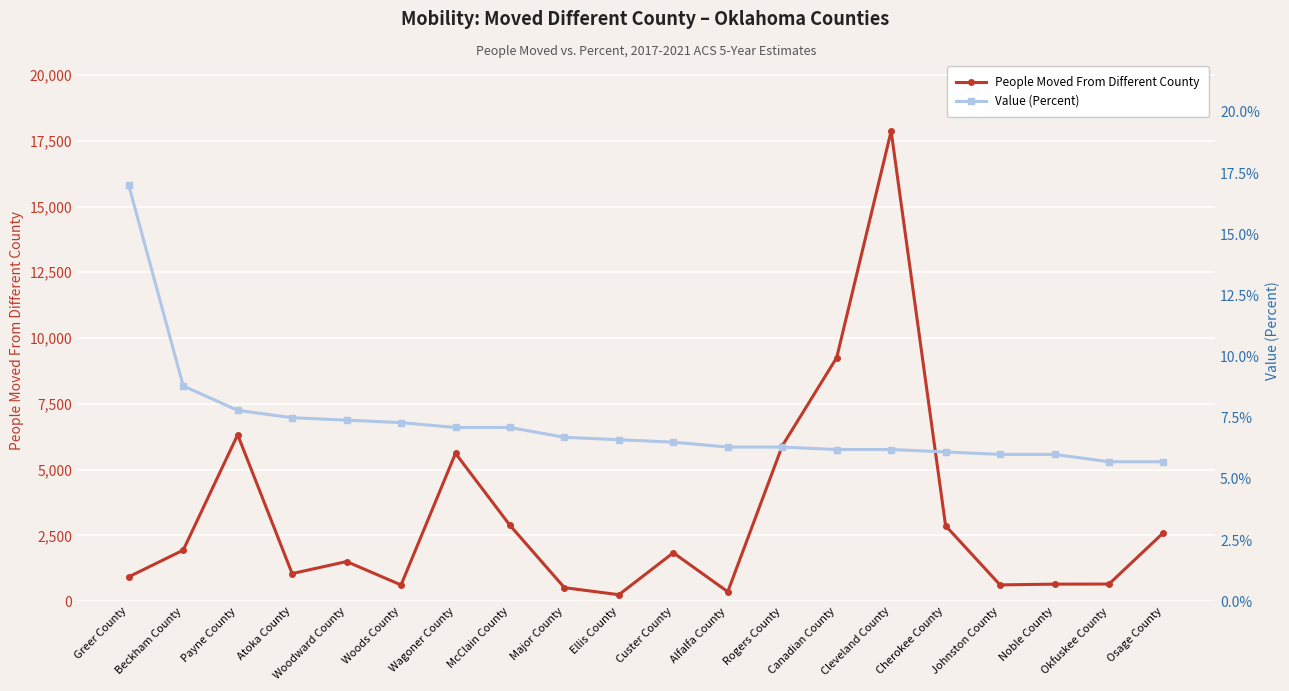

The People Moved From Different County series shows 15502.8 at Canadian County. True or false?

False